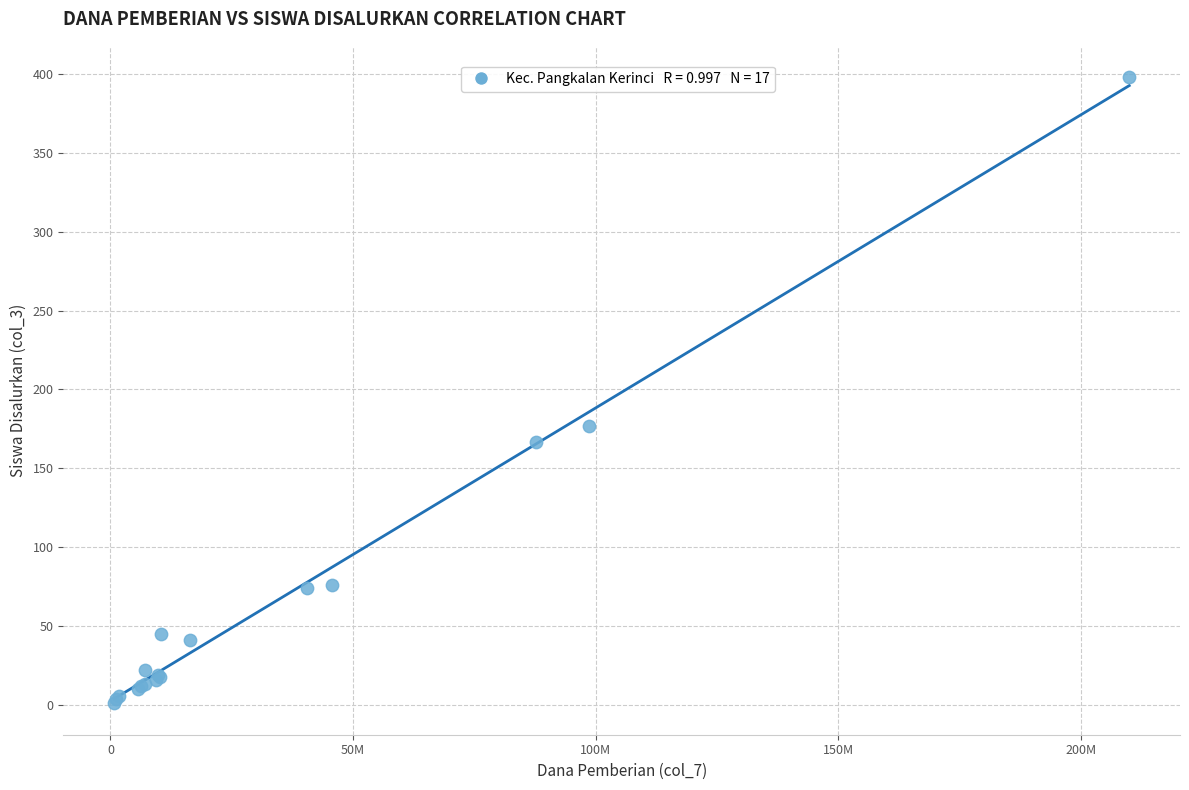

What Y value in the scatter plot is closest to 199?

177